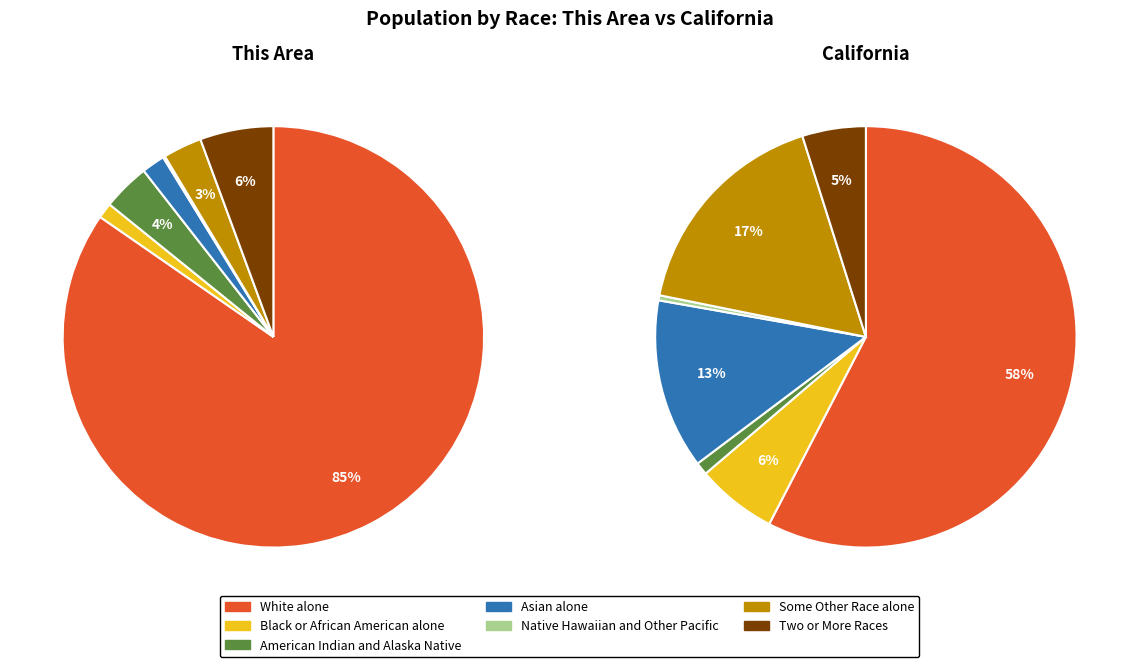

Which category has the smallest portion of the pie?

Native Hawaiian and Other Pacific